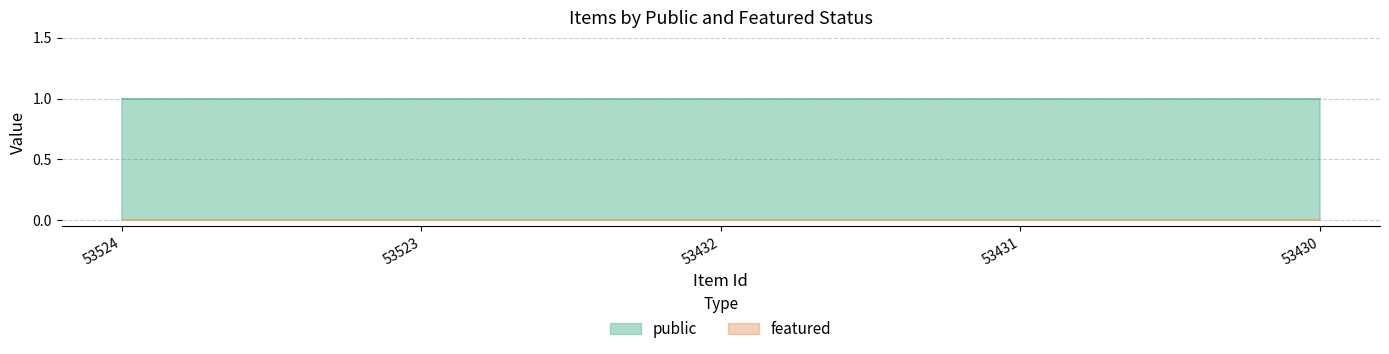

Rank the series by their maximum value, from lowest to highest.

featured, public